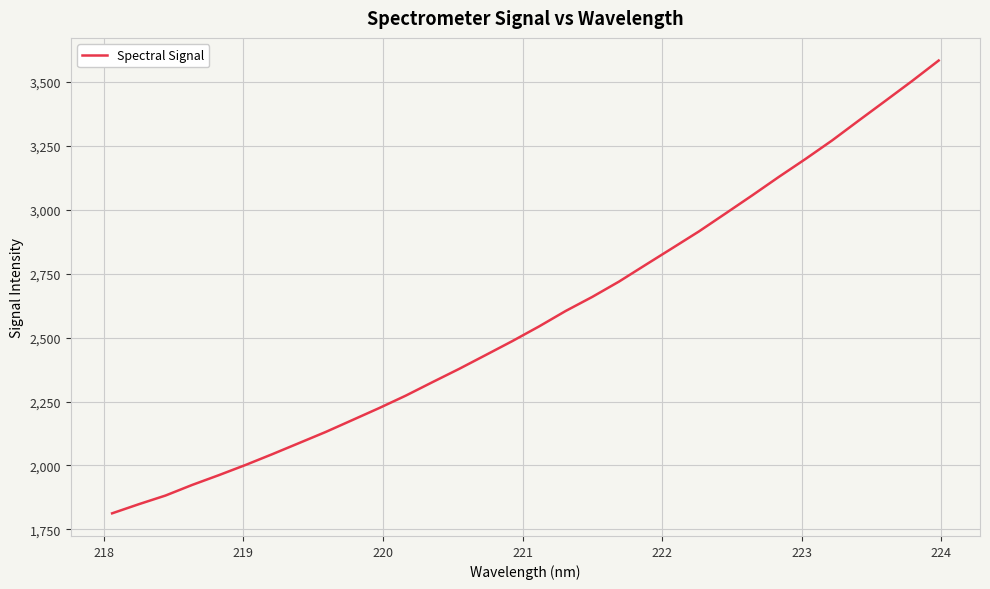

What is the minimum value shown in the chart?

1812.7